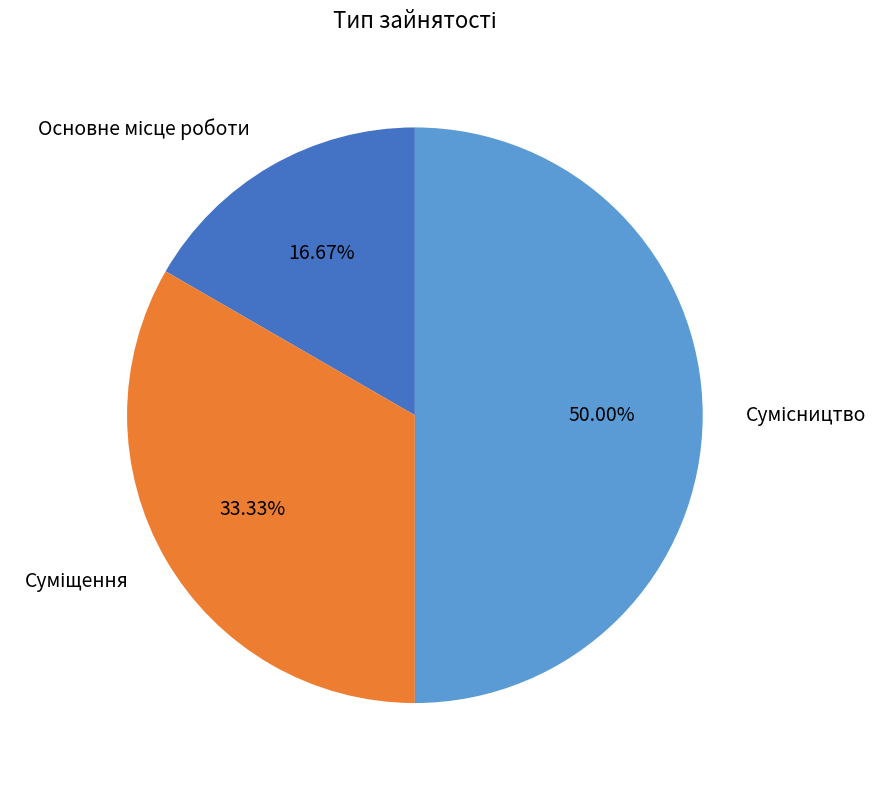

How many slices are in this pie chart?

3